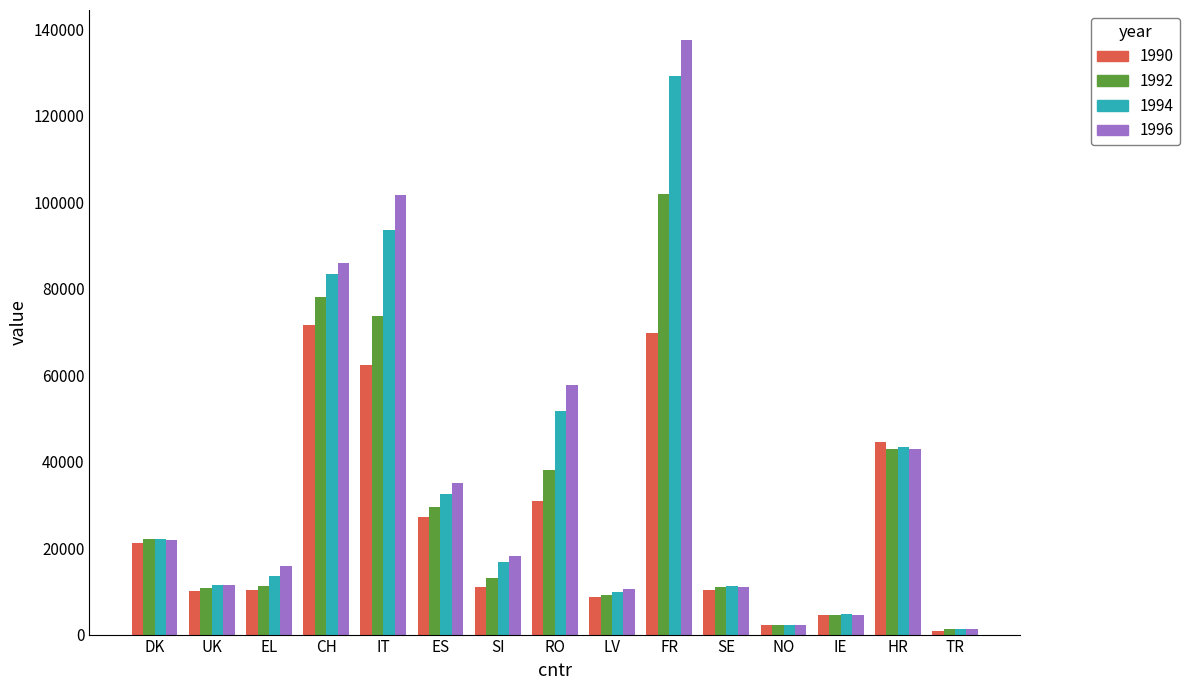

The value of 1992 at SI is 13165. True or false?

True